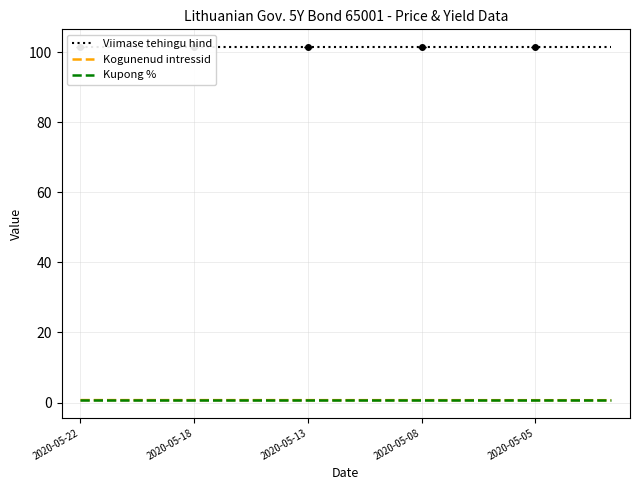

At which category is the sum across all series the highest?

2020-05-22